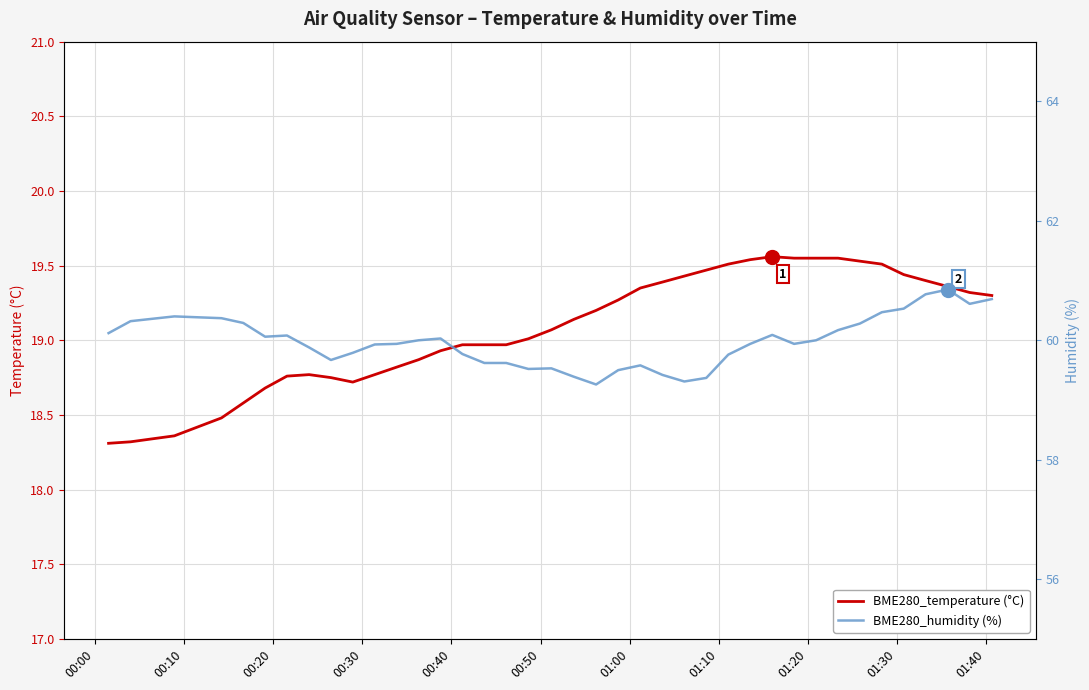

True or false: BME280_humidity (%) and BME280_temperature (°C) intersect in this chart.

False